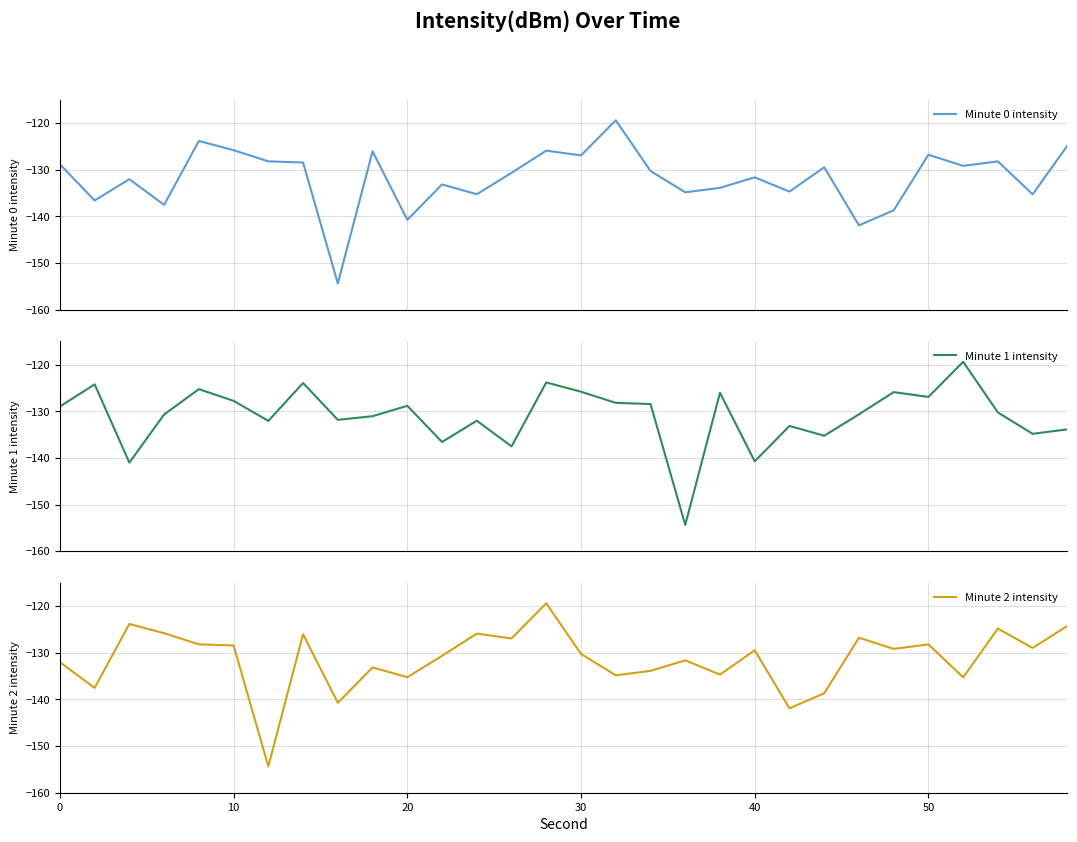

What is the maximum value for Minute 1 intensity?

-119.4